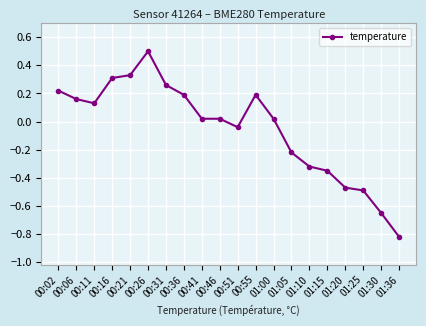

What position from the right is 01:05?

7